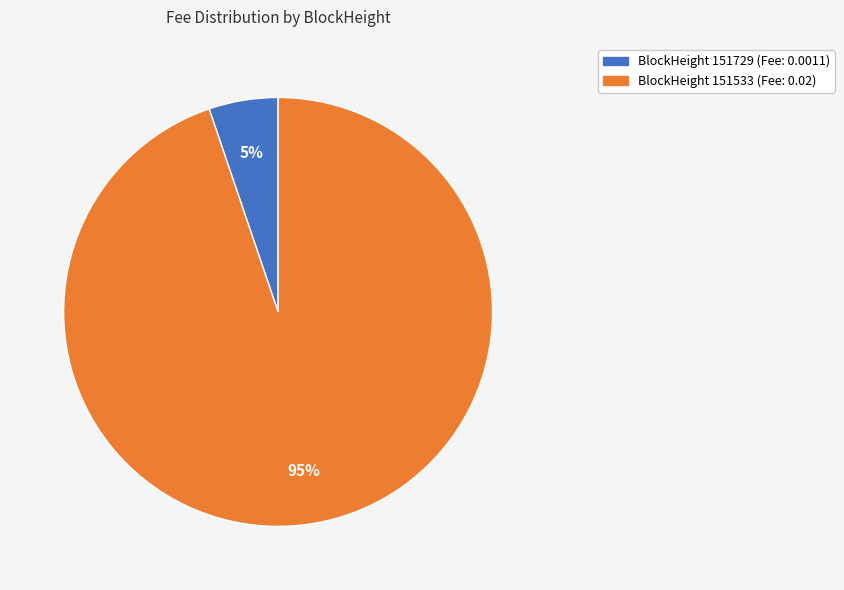

To the nearest percent, what is the difference between the largest and smallest slice percentages?

90%